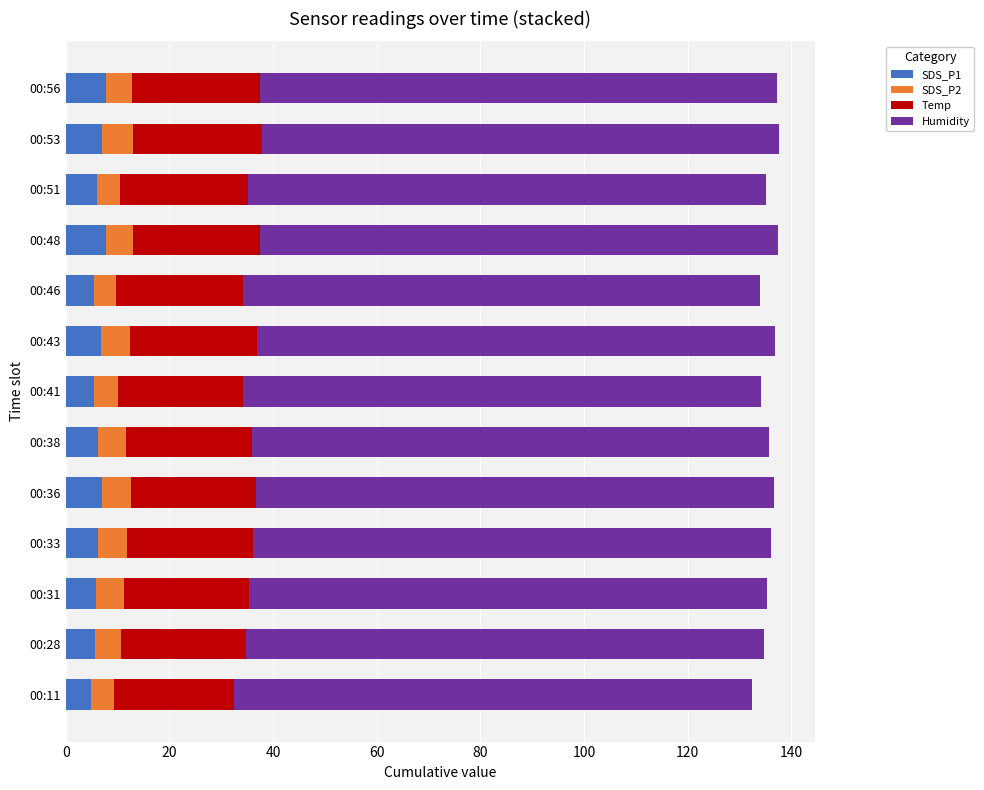

What is the total value across all series at 00:33?

136.1